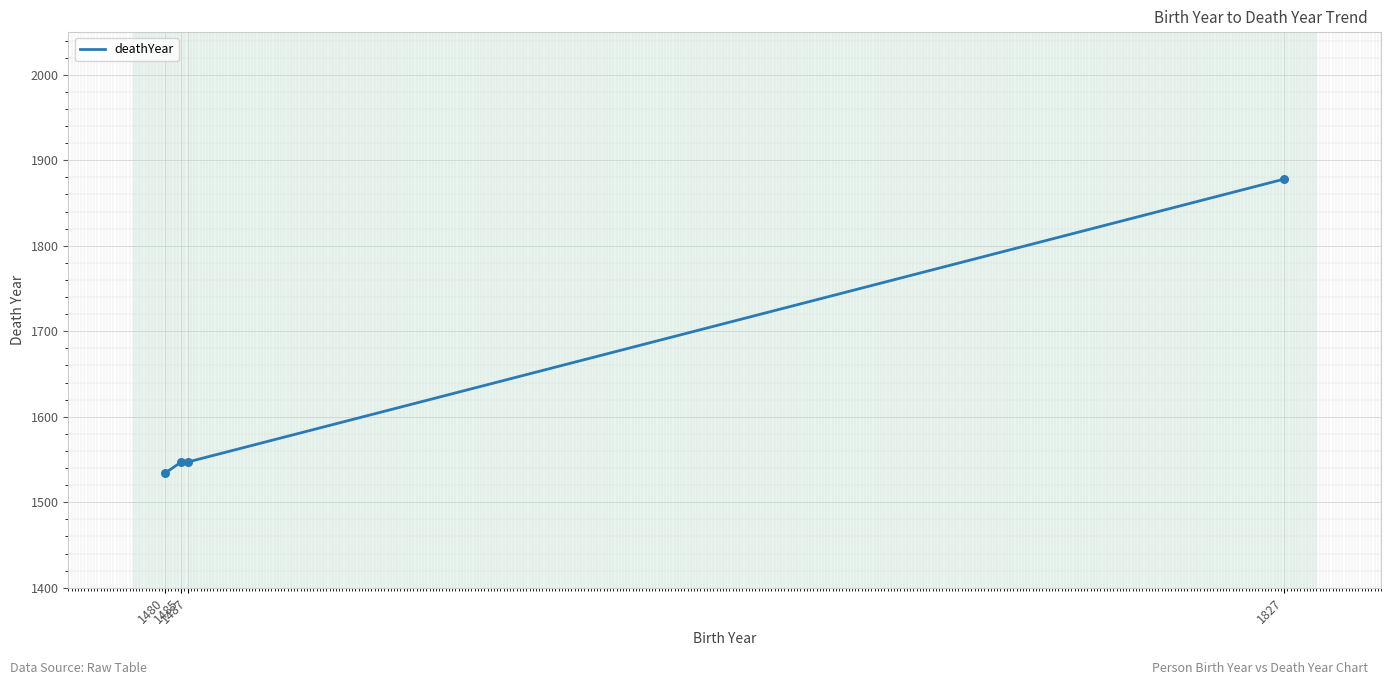

What is the change in value from 1485 to 1827?

+331